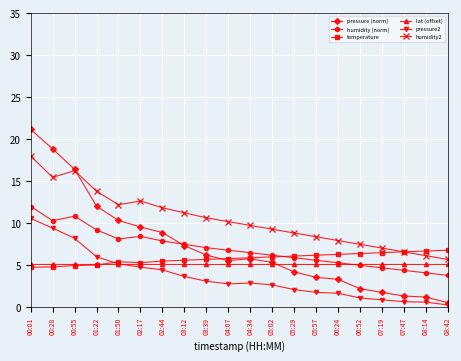

What is the approximate value of humidity (norm) at 03:12?

7.5